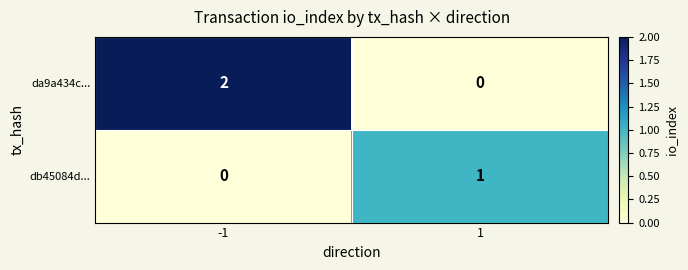

At how many categories does at least one series exceed 0?

2